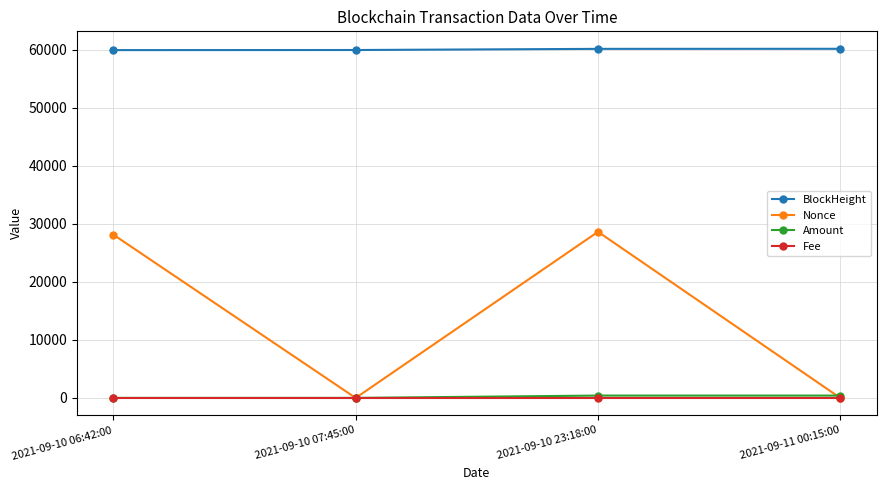

What is the label of the 2nd point from the right?

2021-09-10 23:18:00